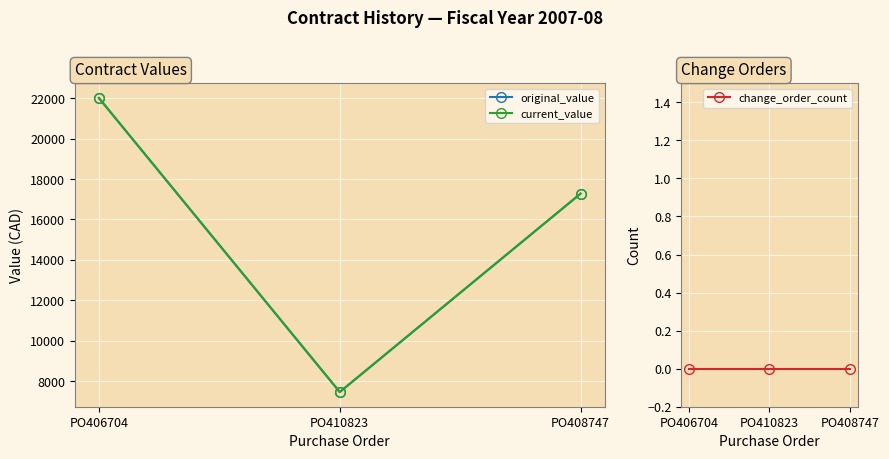

At which label does change_order_count reach its peak?

PO406704